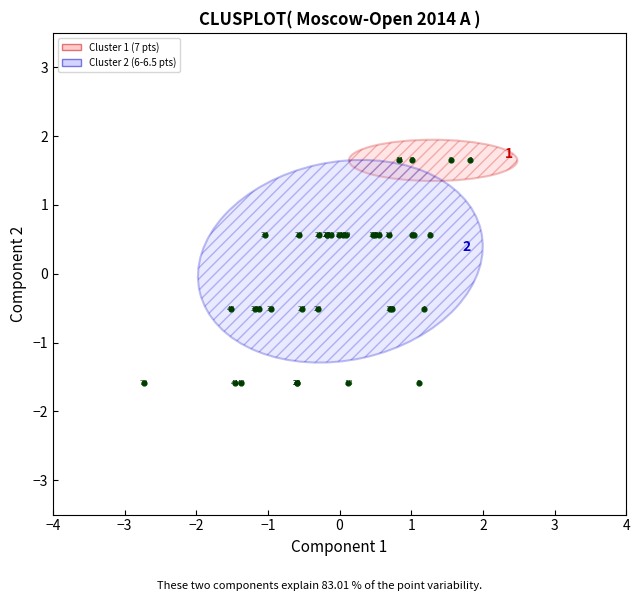

What Y value in the scatter plot is closest to 0?

-0.5